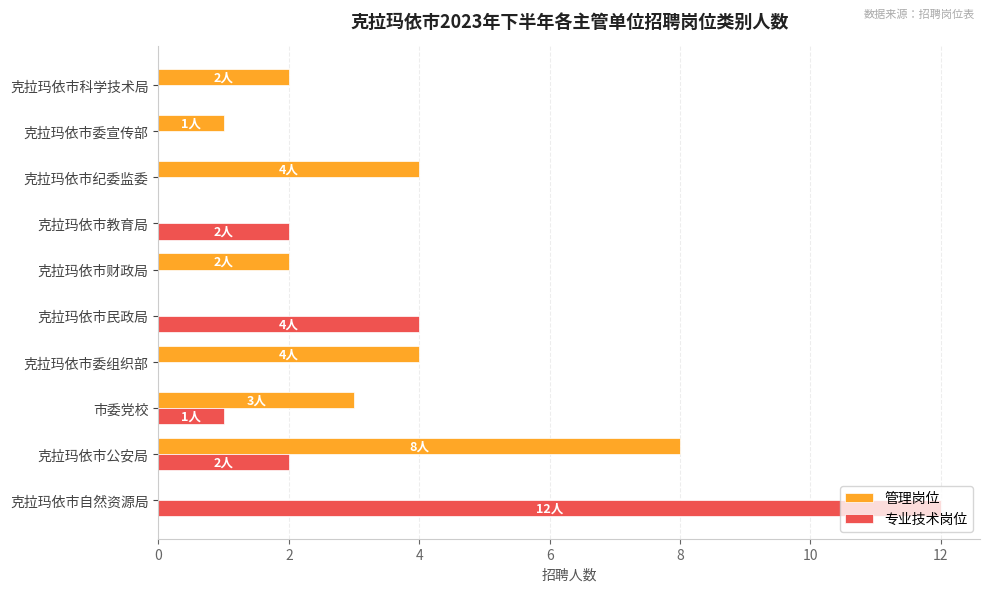

Between 克拉玛依市公安局 and 克拉玛依市委宣传部, which series saw the biggest shift?

管理岗位